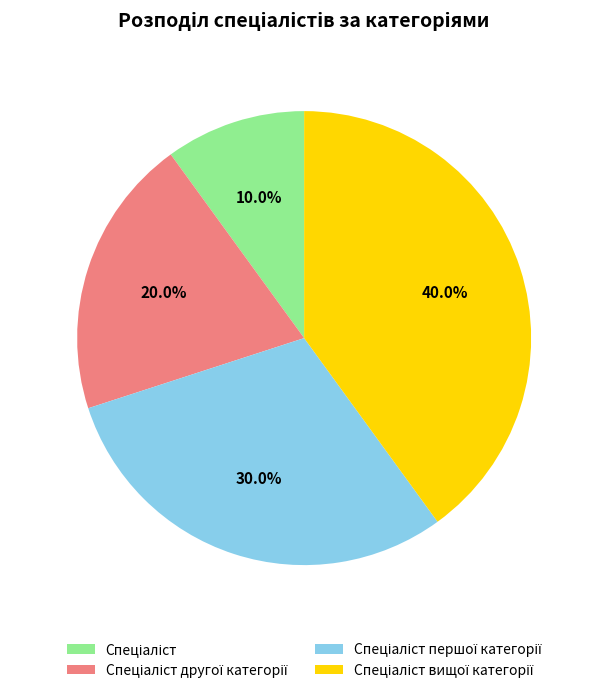

Is there a majority slice in this chart?

No